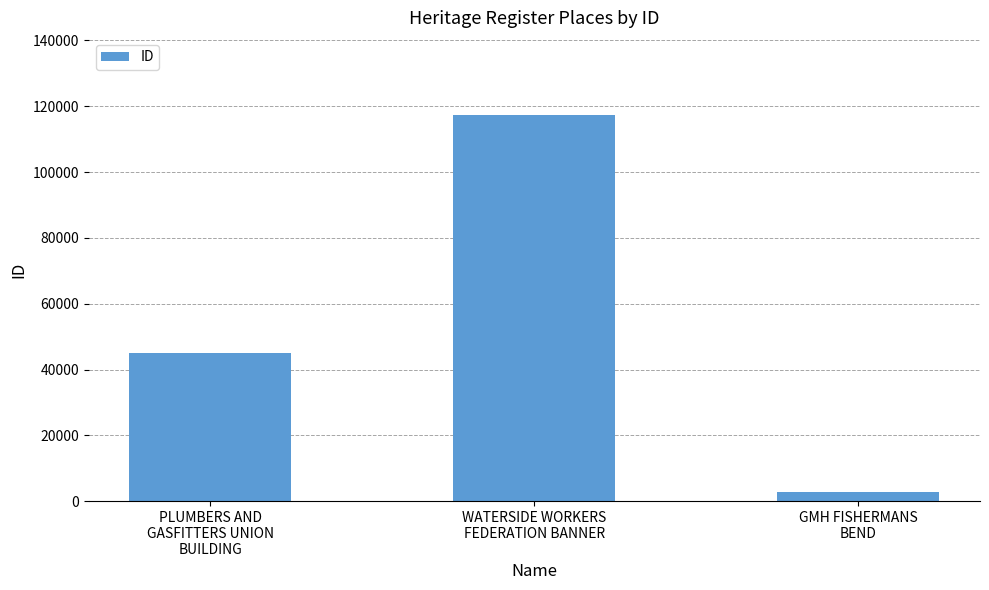

What is the sum of all values?

165224